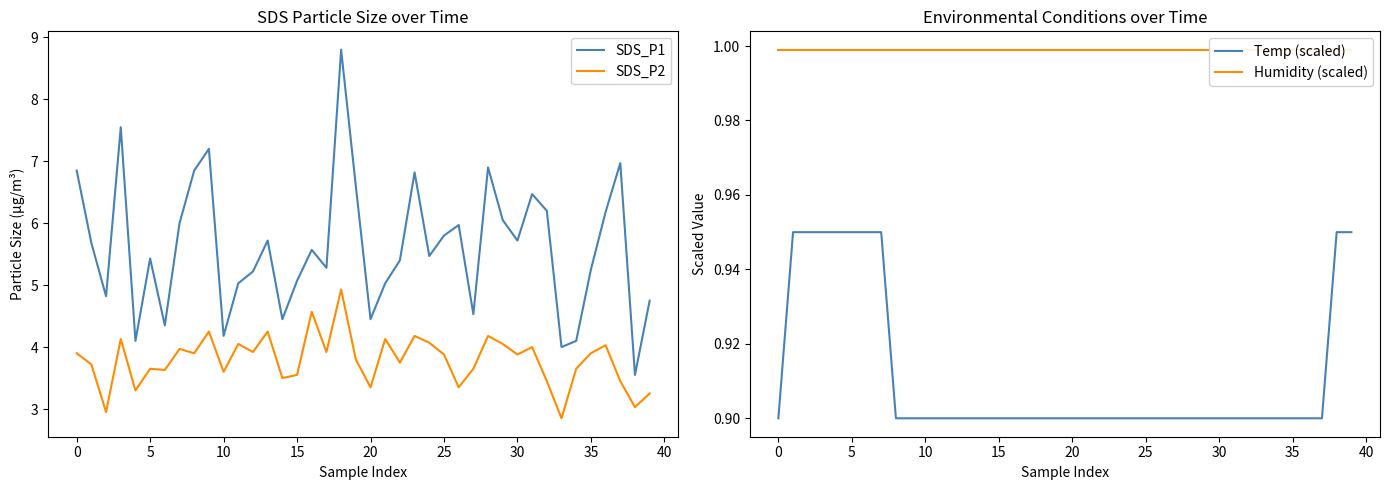

True or false: SDS_P1 has more than 2 interior local peaks.

True